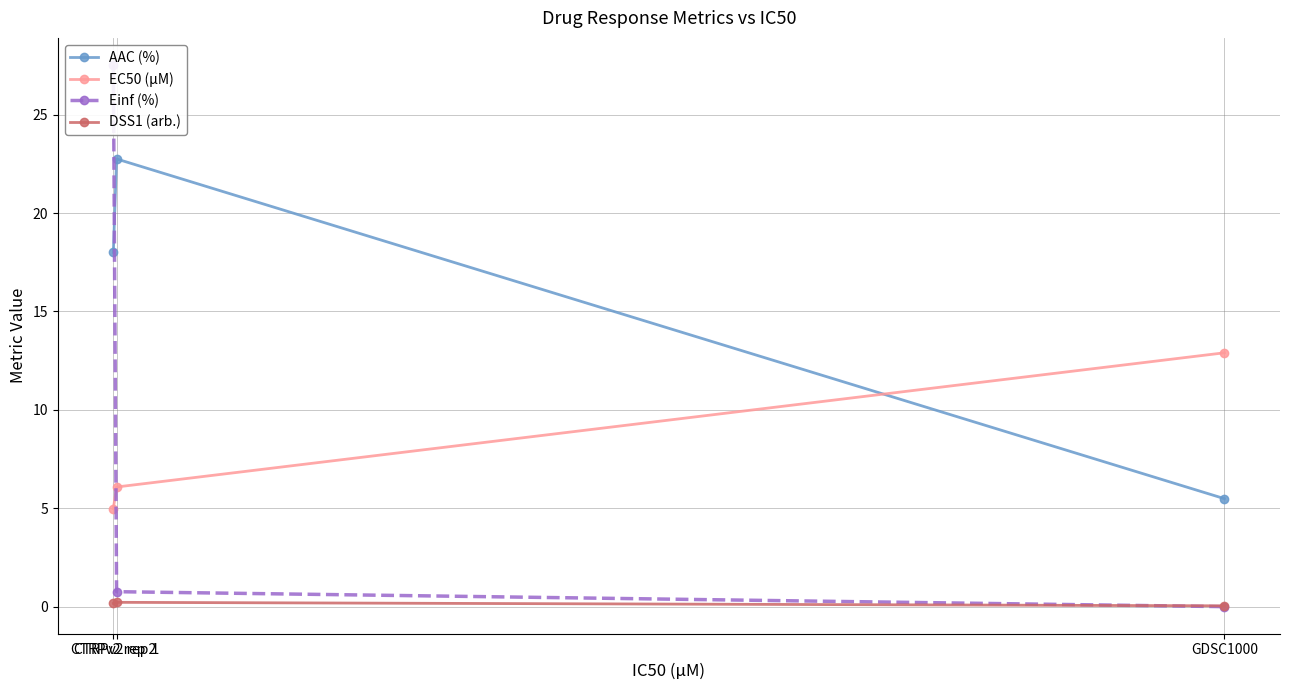

What are all the series names shown in the legend?

AAC (%), EC50 (µM), Einf (%), DSS1 (arb.)